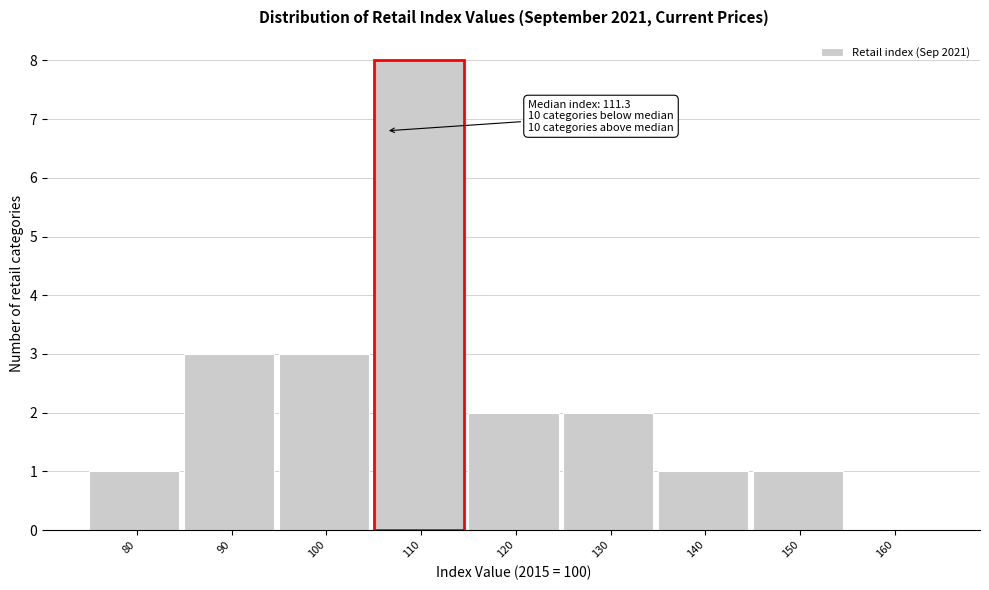

Reading left to right, extract all data points from this chart.

80=1	90=3	100=3	110=8	120=2	130=2	140=1	150=1	160=0